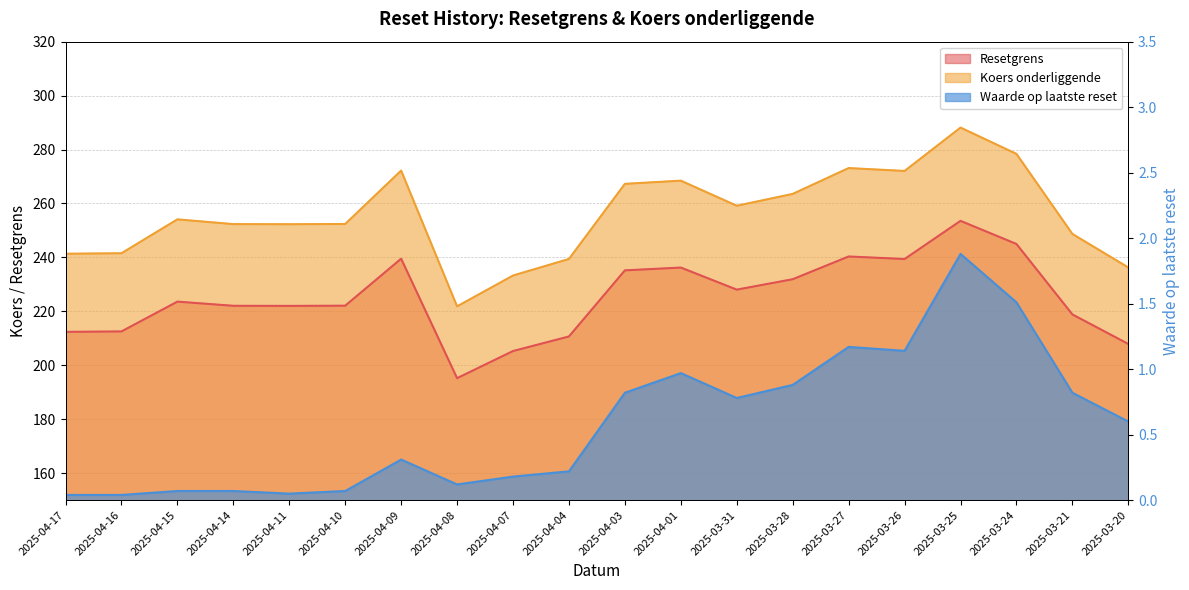

True or false: Waarde op laatste reset has more than 2 interior local peaks.

True